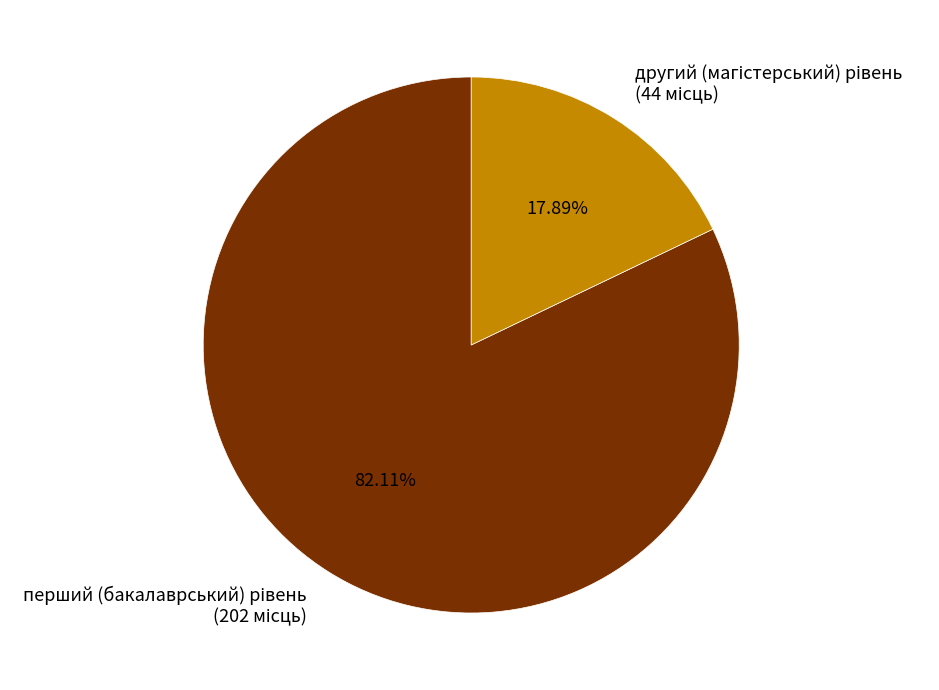

Does any single category account for the majority?

Yes